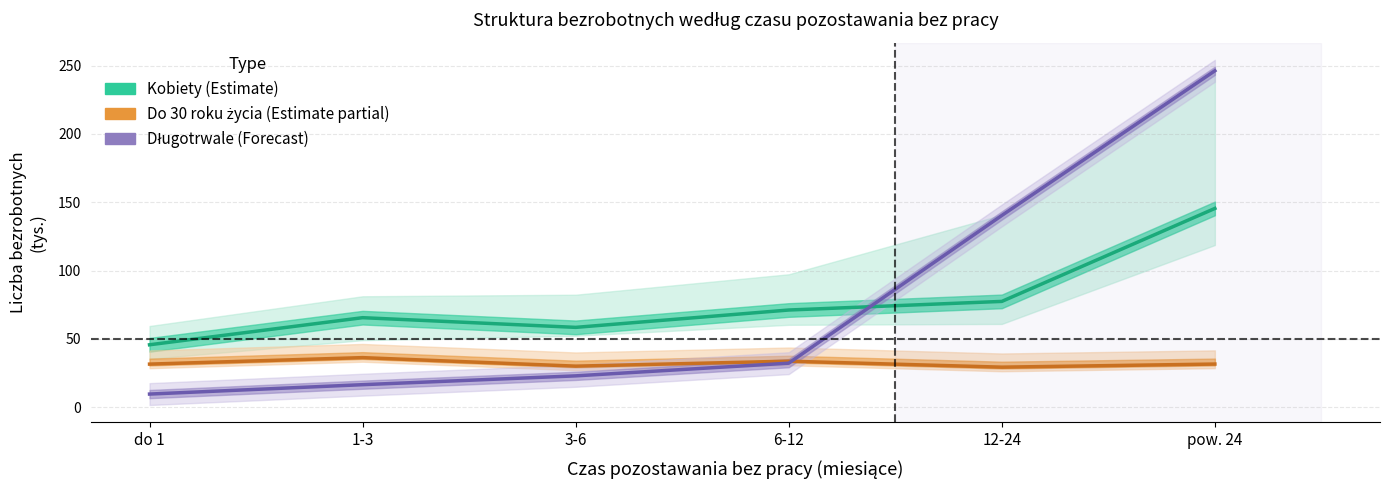

Which label corresponds to the smallest value in the chart?

do 1